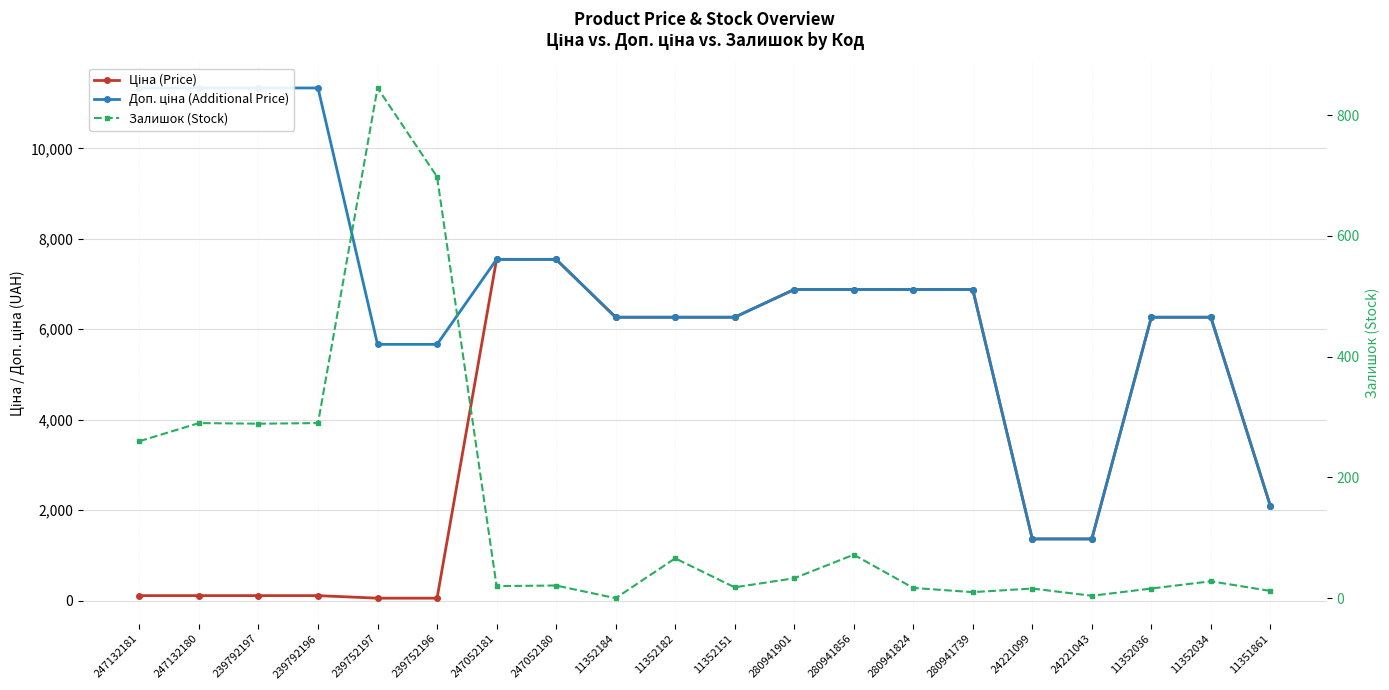

Between 239792196 and 247052180, which series saw the biggest shift?

Ціна (Price)